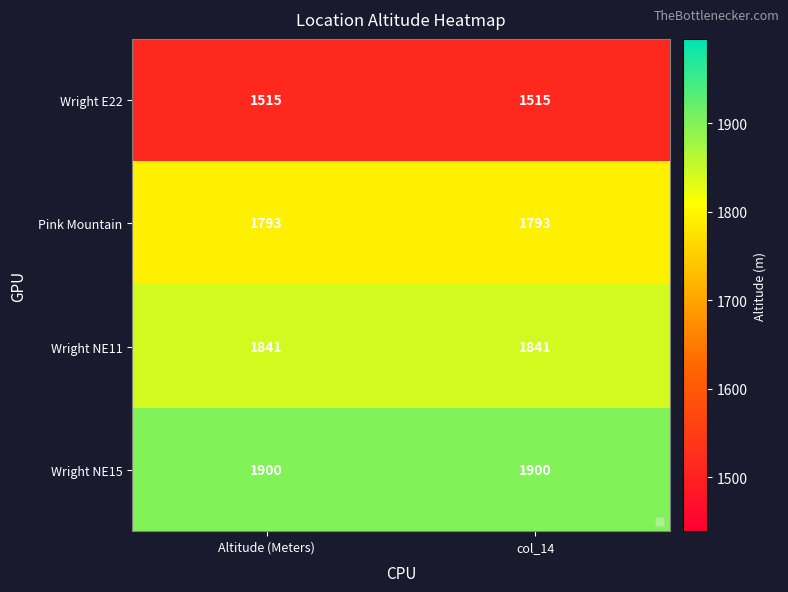

What is the smallest value displayed?

1515